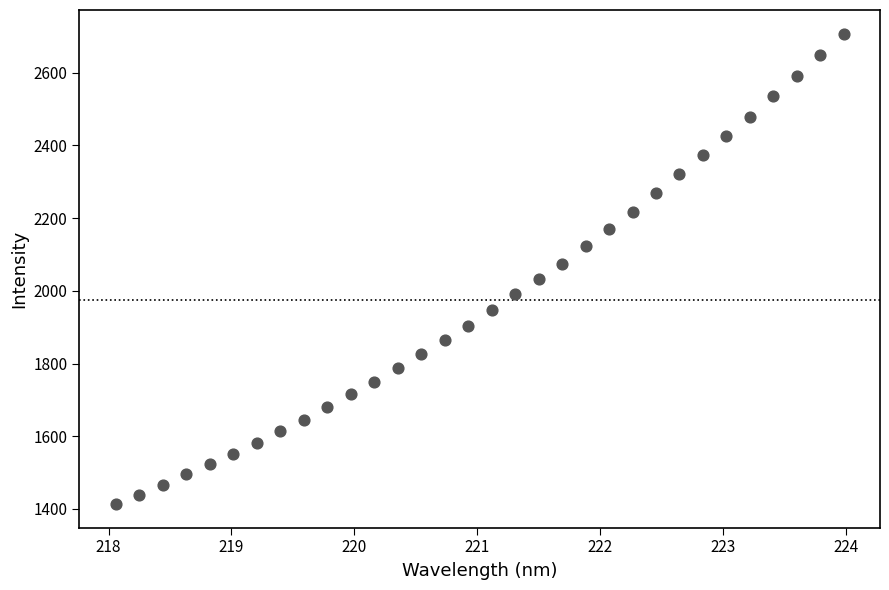

What is the range of Y values (max minus min)?

1294.3